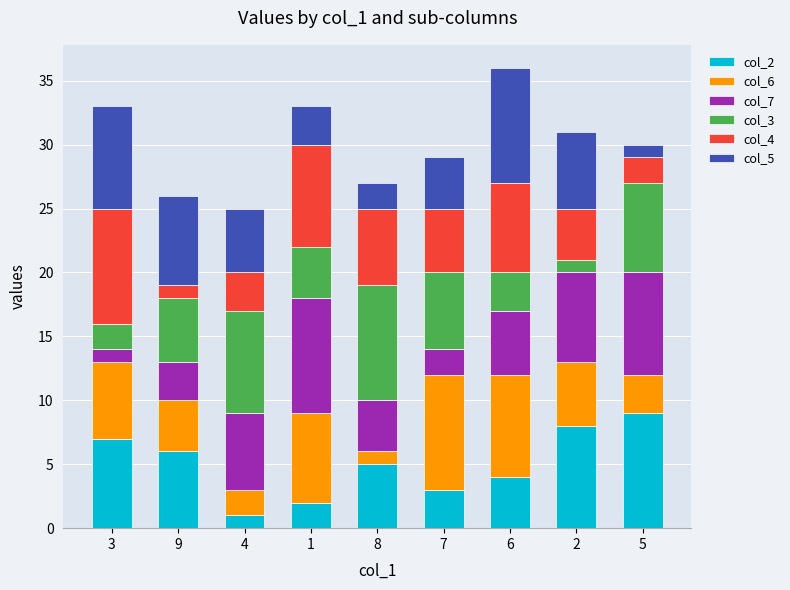

The value of col_2 at 5 is 14. True or false?

False